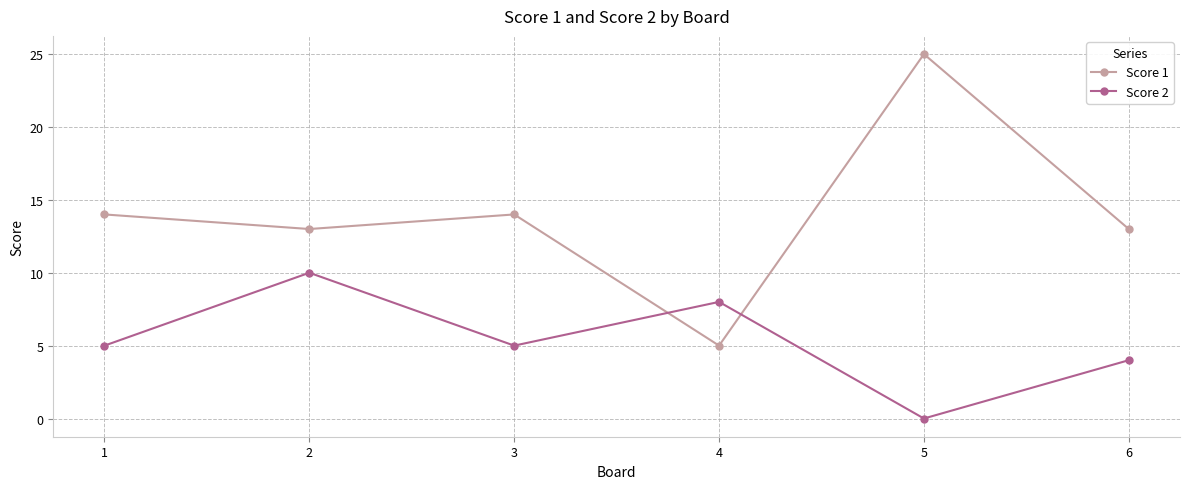

What is the spread (max minus min) of values at 2?

3